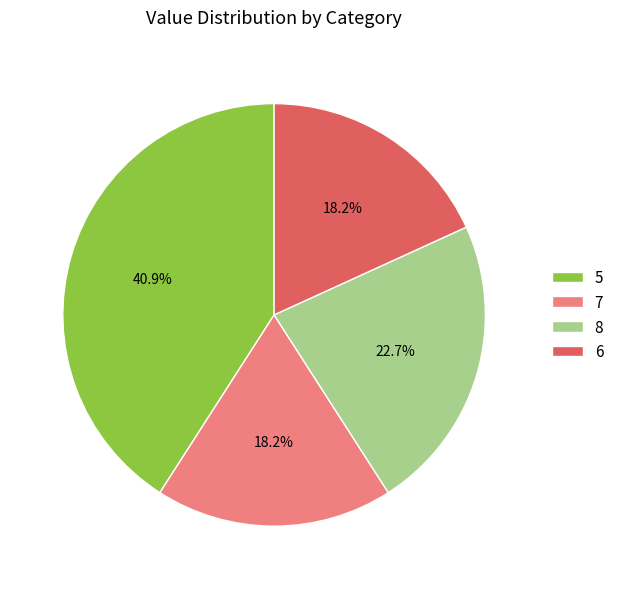

Which category has the biggest portion of the pie?

5